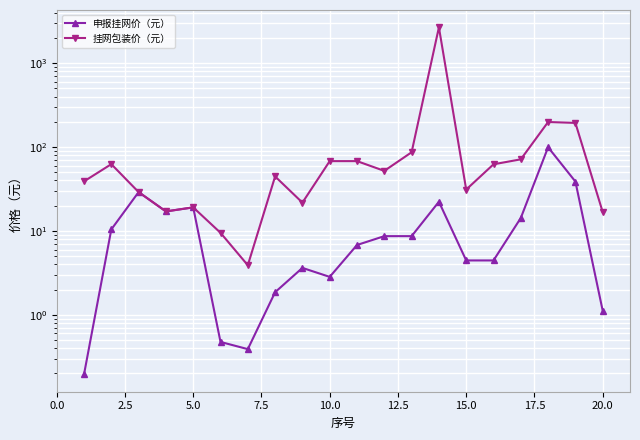

Does the chart display data point markers on the line(s)?

Yes